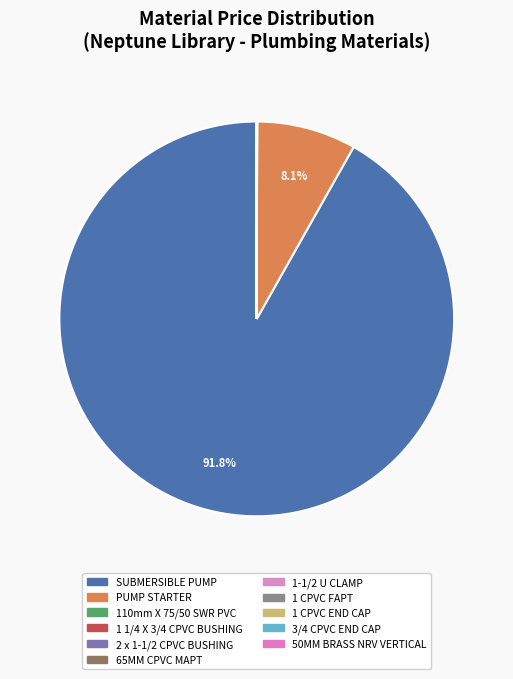

What is the largest slice in the pie chart?

SUBMERSIBLE PUMP